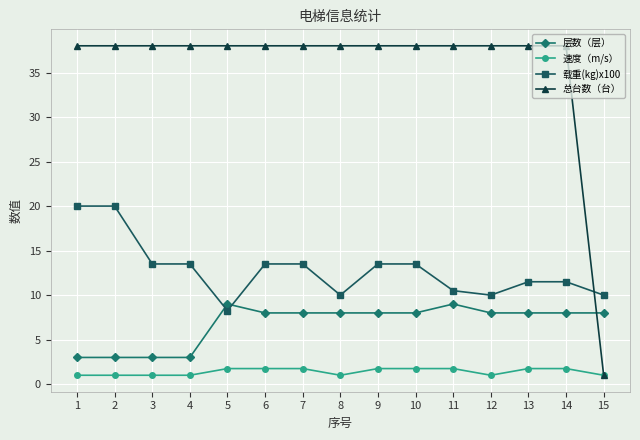

Which series has the widest spread of values?

总台数（台）